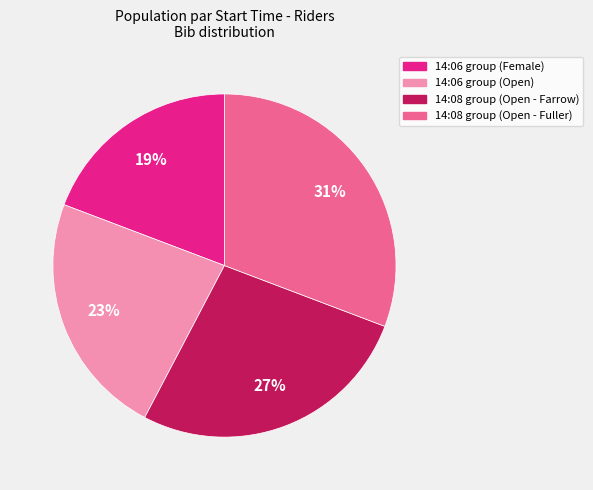

To the nearest percent, what is the average slice percentage?

25%